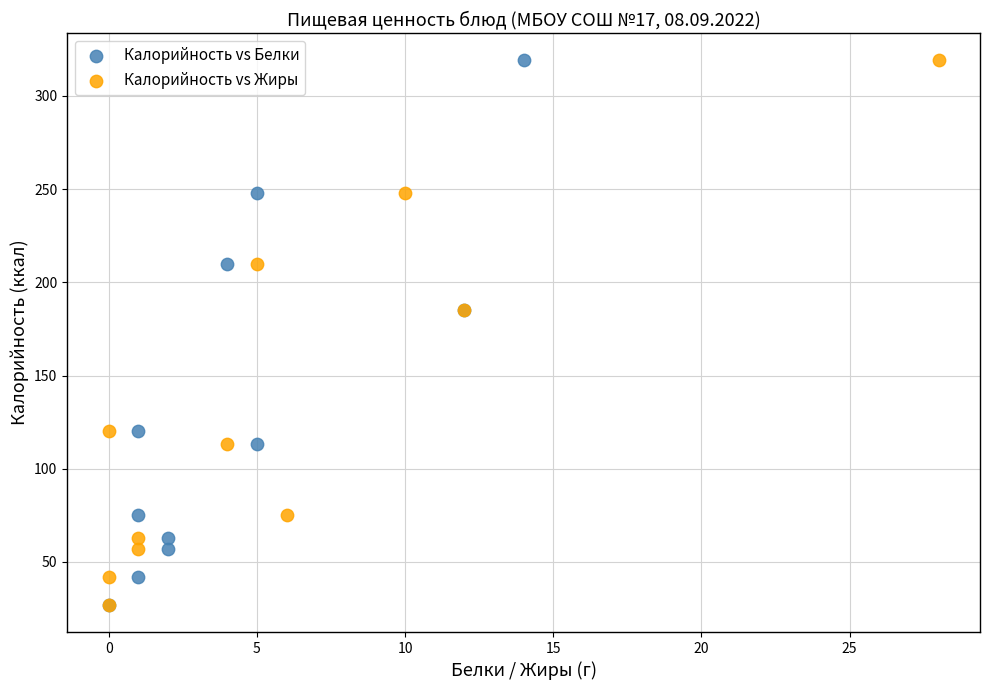

What are all the series names shown in the legend?

Калорийность vs Белки, Калорийность vs Жиры